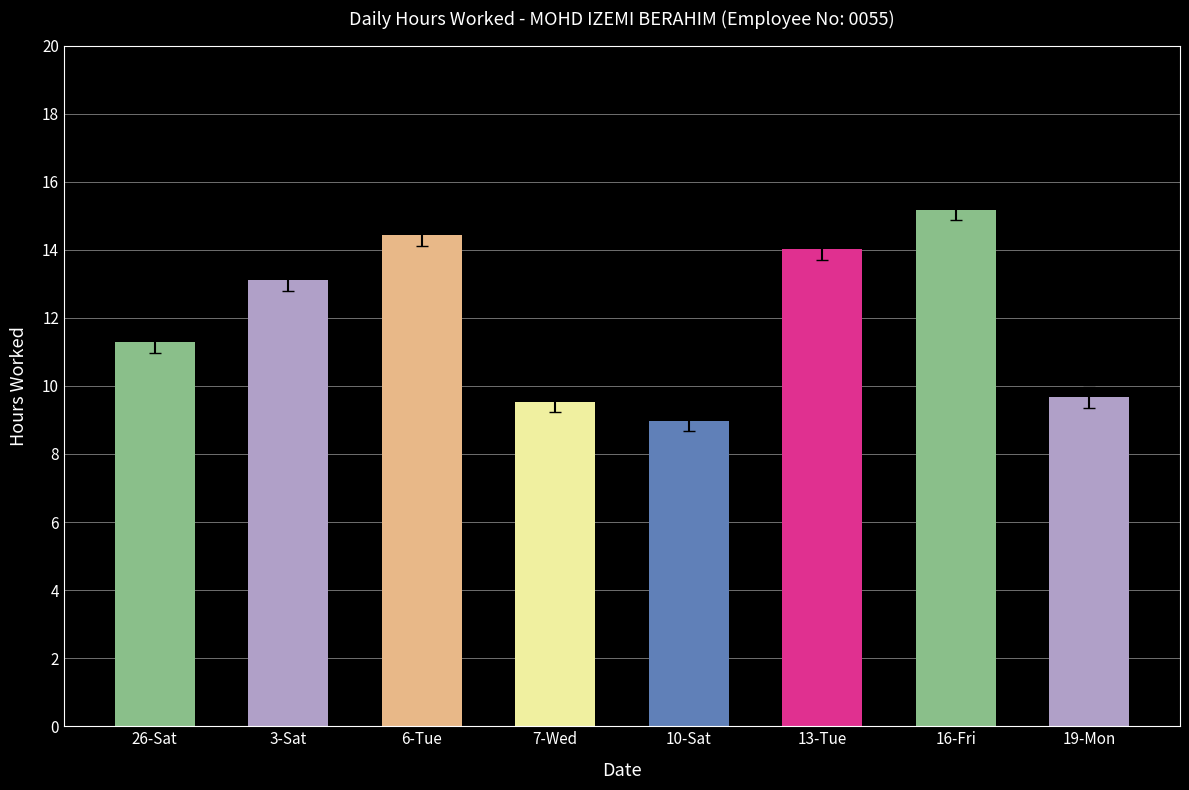

What is the label of the 5th bar from the right?

7-Wed